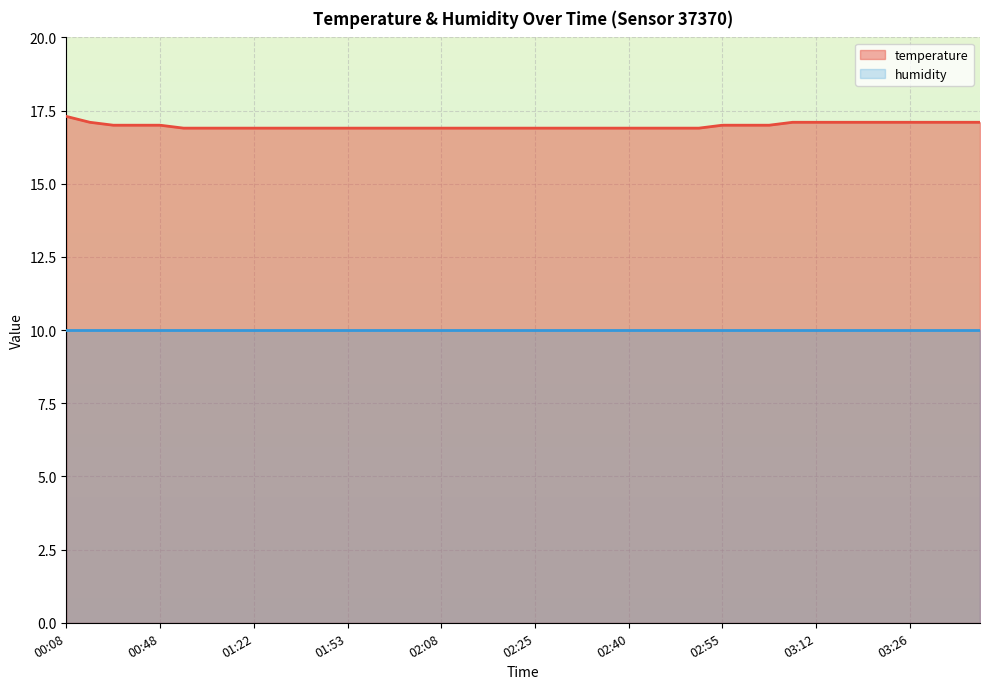

List the labels in order of value, smallest first.

01:02, 01:16, 01:19, 01:22, 01:25, 01:39, 01:50, 01:53, 01:55, 01:59, 02:02, 02:08, 02:11, 02:15, 02:22, 02:25, 02:28, 02:31, 02:34, 02:40, 02:43, 02:46, 02:52, 00:42, 00:45, 00:48, 02:55, 03:00, 03:04, 00:35, 03:10, 03:12, 03:15, 03:18, 03:23, 03:26, 03:29, 03:31, 03:35, 00:08